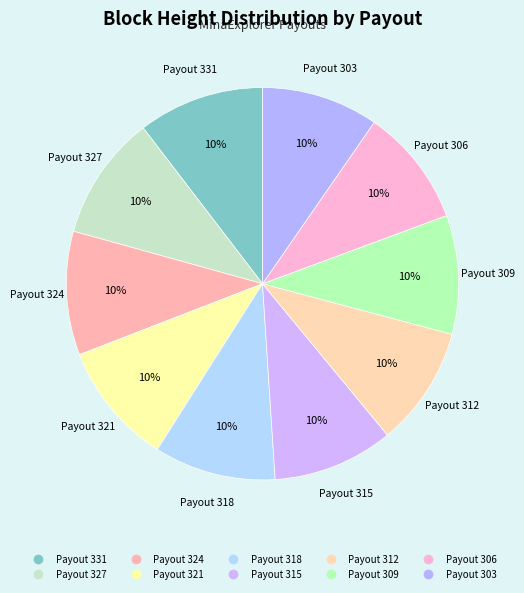

Count the number of slices in the pie.

10